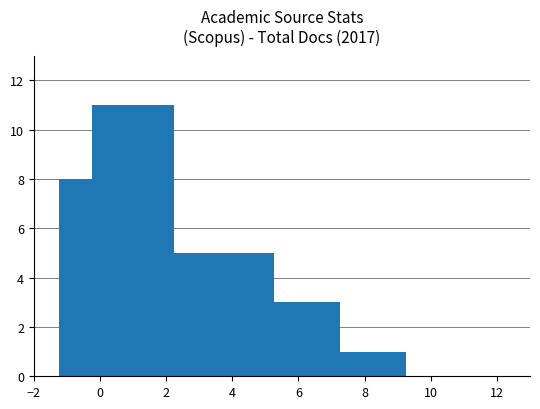

What is the value of the 4th bar from the left?

5